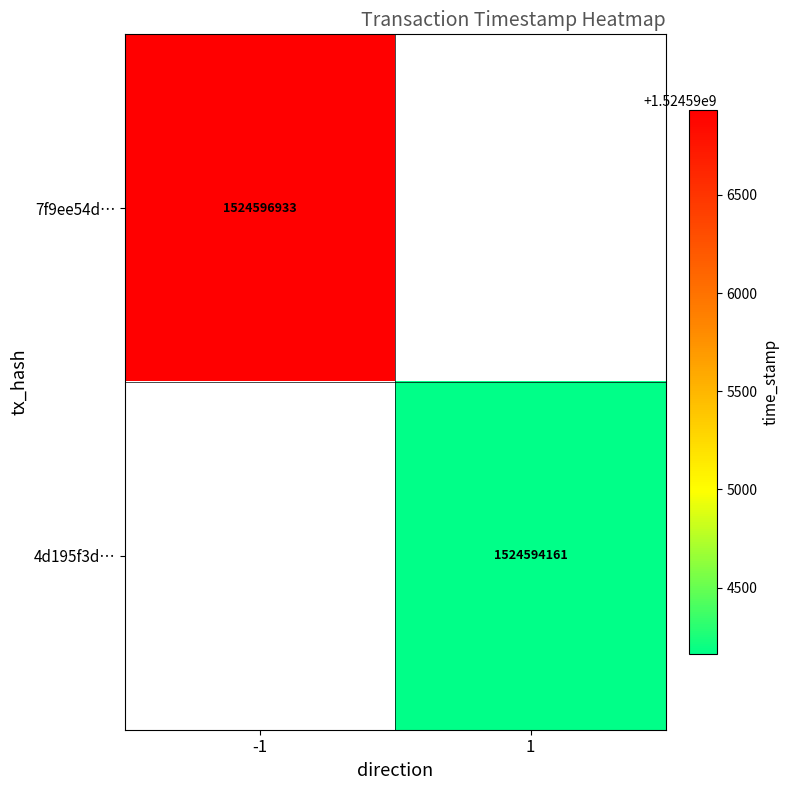

Is the value of 4d195f3d… at 1 greater than the value of 7f9ee54d… at -1?

No